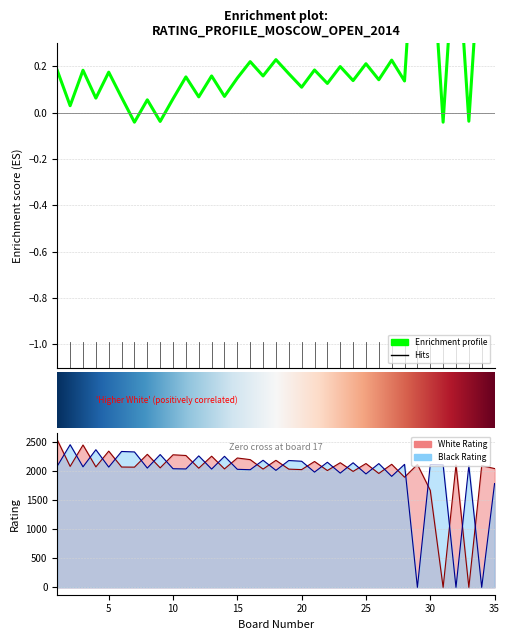

What is the sum of all White Rating values?

69801